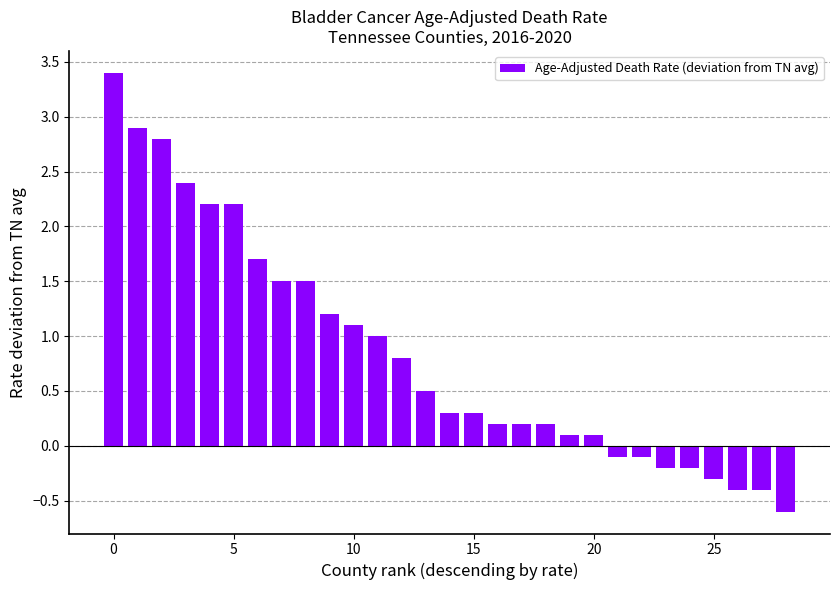

What is the maximum value shown in the chart?

3.4